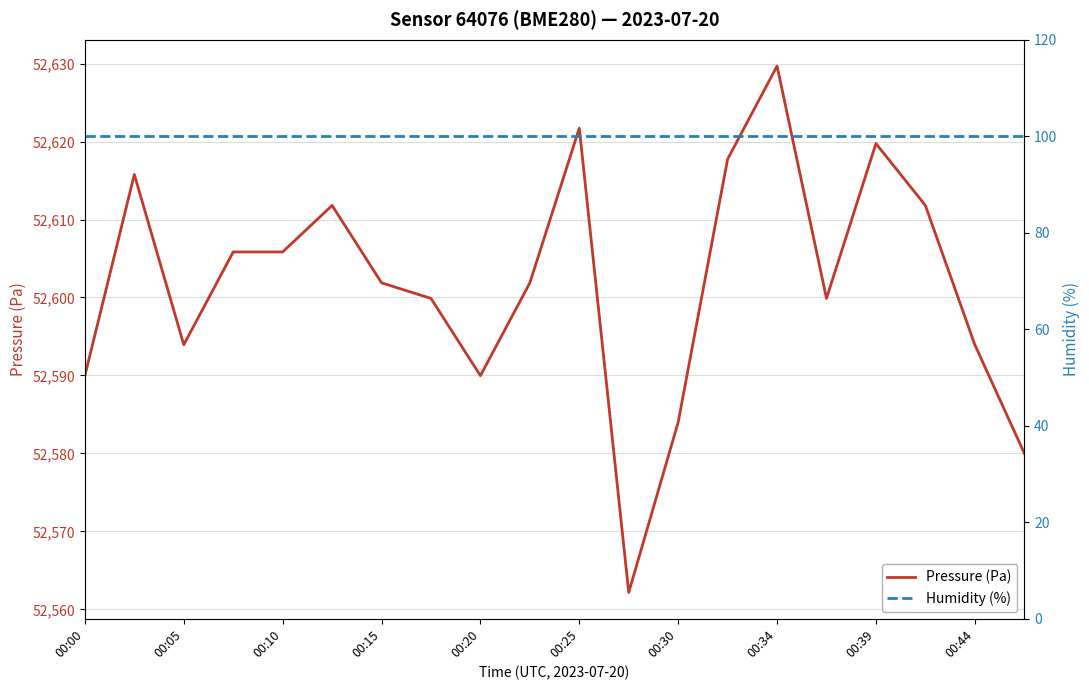

What are all the series names shown in the legend?

Pressure (Pa), Humidity (%)